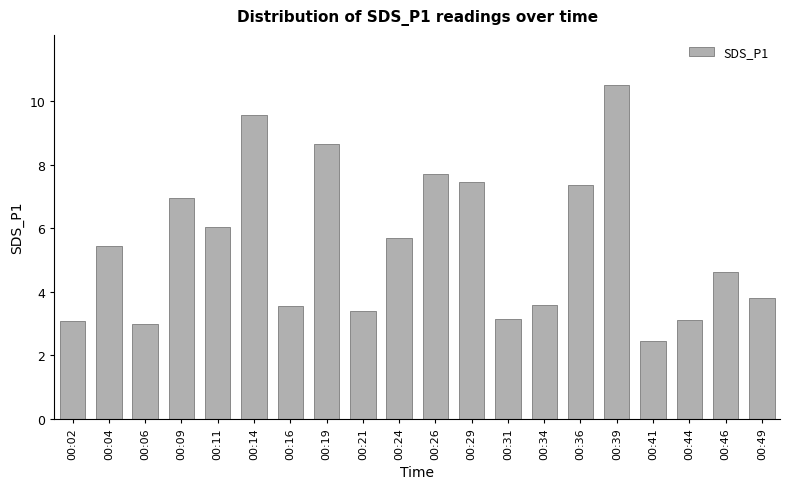

What is the difference between the second highest and second lowest values?

6.6